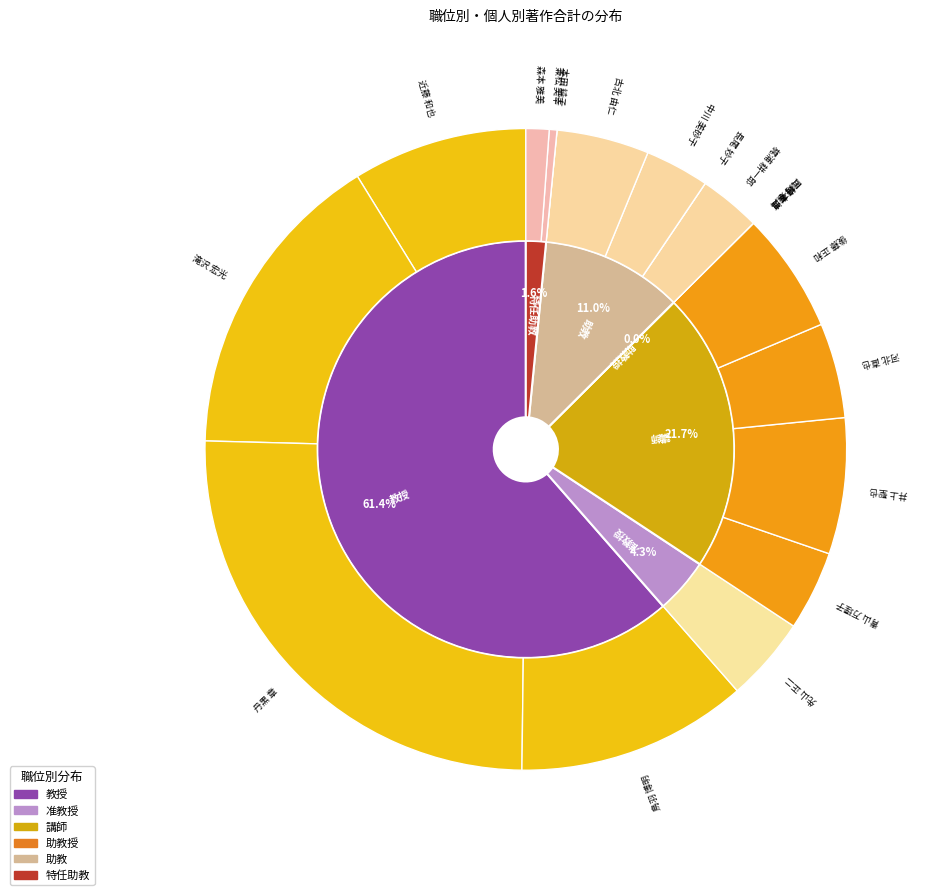

Count the number of slices in the pie.

19